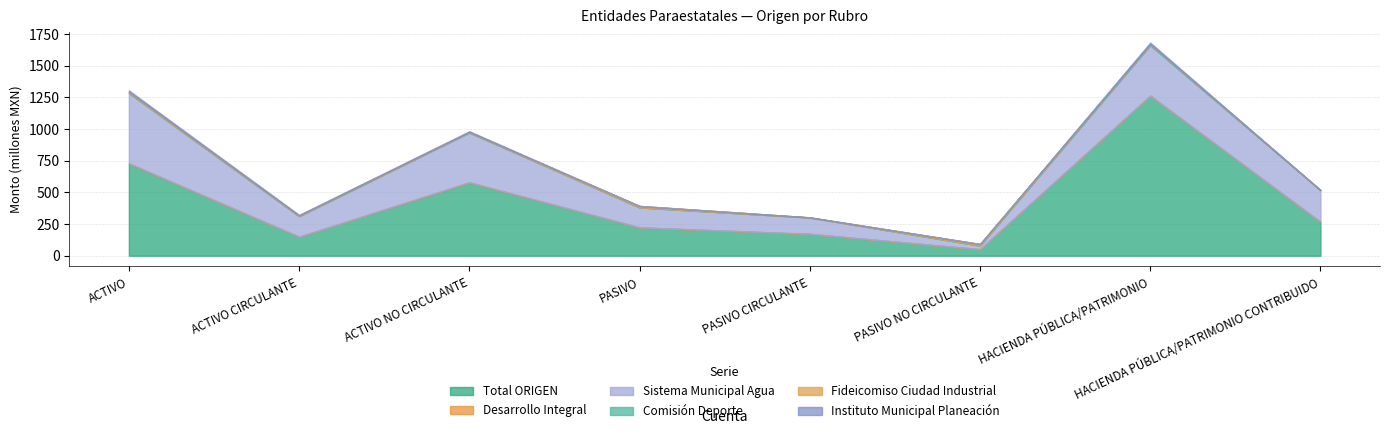

Rank the categories by Sistema Municipal Agua value from lowest to highest.

PASIVO NO CIRCULANTE, PASIVO CIRCULANTE, PASIVO, ACTIVO CIRCULANTE, HACIENDA PÚBLICA/PATRIMONIO CONTRIBUIDO, ACTIVO NO CIRCULANTE, HACIENDA PÚBLICA/PATRIMONIO, ACTIVO